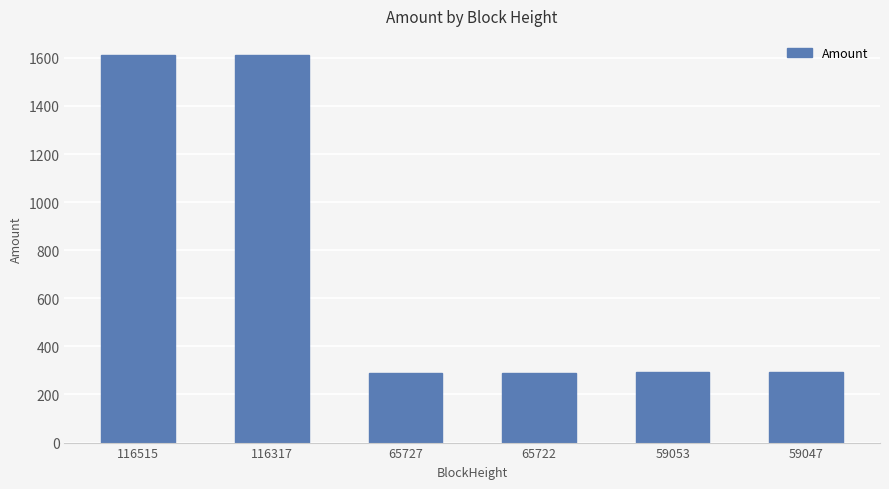

What is the greatest value displayed?

1610.9